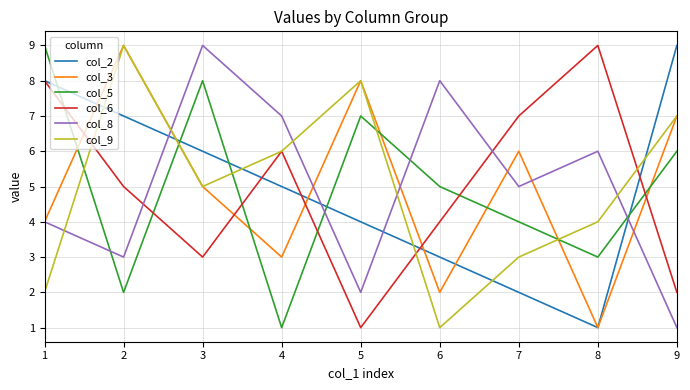

True or false: col_9 and col_8 intersect in this chart.

True